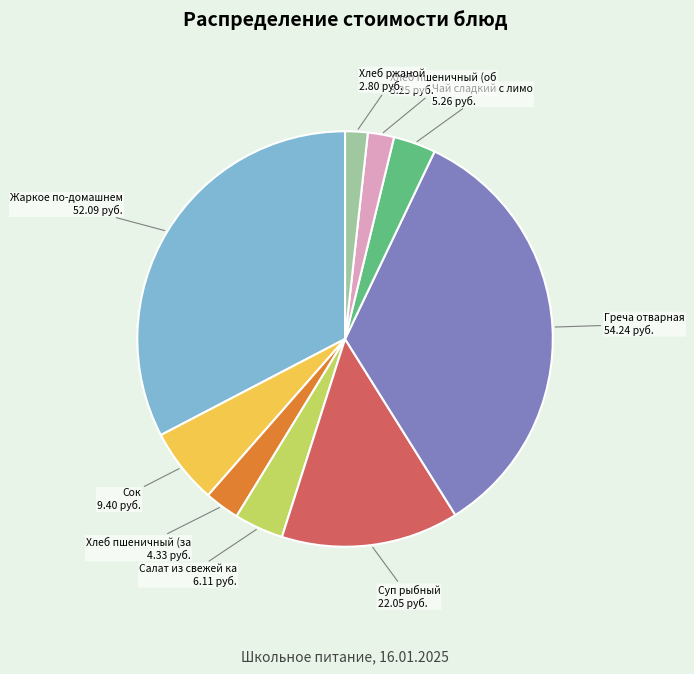

Does any single category account for the majority?

No